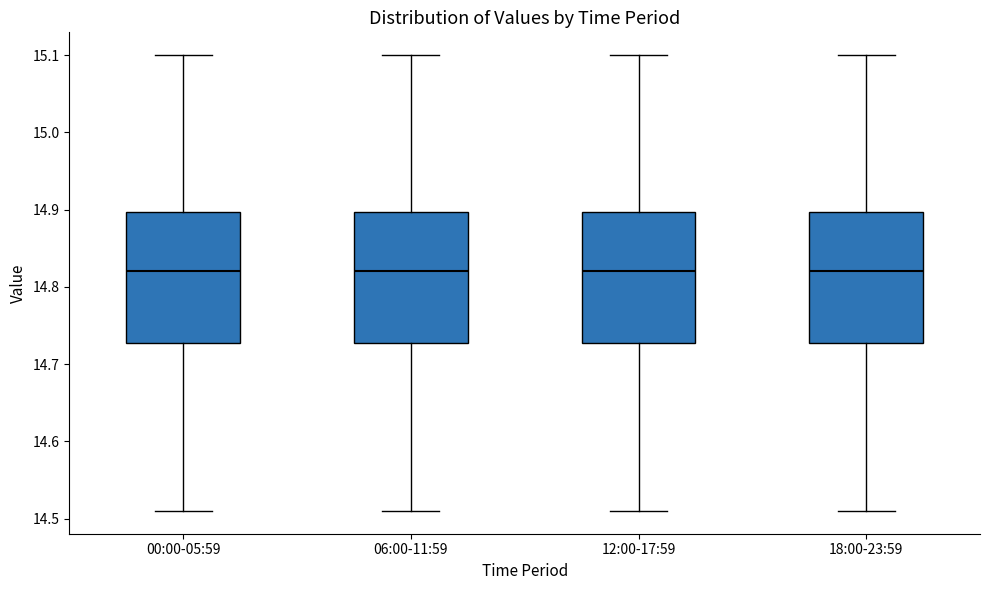

Reading left to right, read every box against the y-axis: the position of its median line, the range the box covers, and the ends of its whiskers. The values are not printed on the chart, so give them approximately, as read against the axis.

00:00-05:59: median 14.82, box 14.73 to 14.90, whiskers 14.51 to 15.10
06:00-11:59: median 14.82, box 14.73 to 14.90, whiskers 14.51 to 15.10
12:00-17:59: median 14.82, box 14.73 to 14.90, whiskers 14.51 to 15.10
18:00-23:59: median 14.82, box 14.73 to 14.90, whiskers 14.51 to 15.10